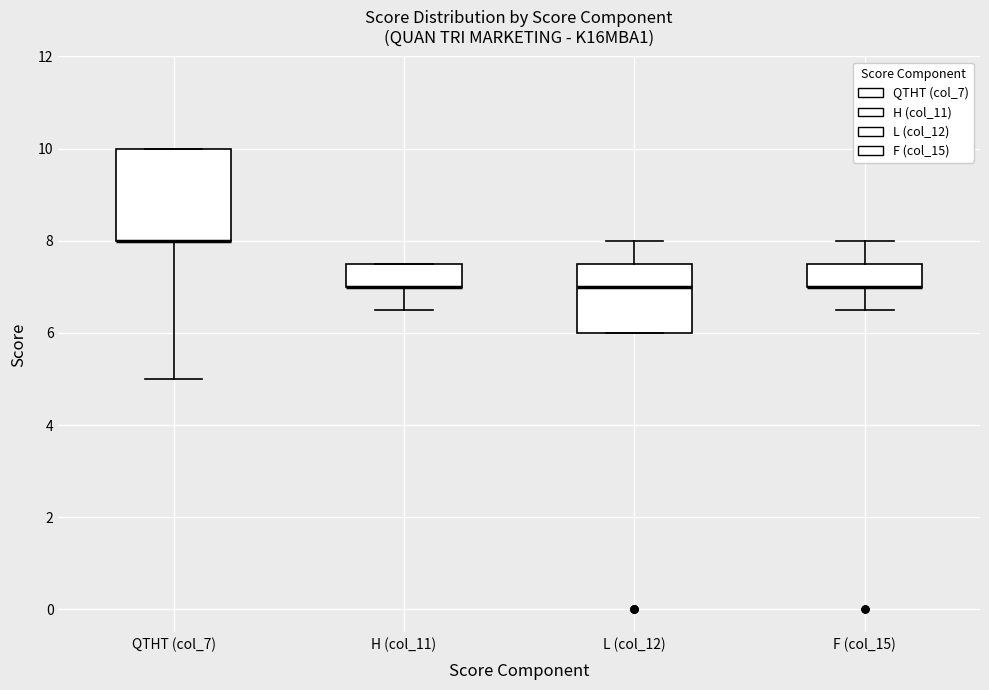

Where does the lower whisker of the box for F (col_15) end on the y-axis? The values are not printed on the chart, so give them approximately, as read against the axis.

6.6